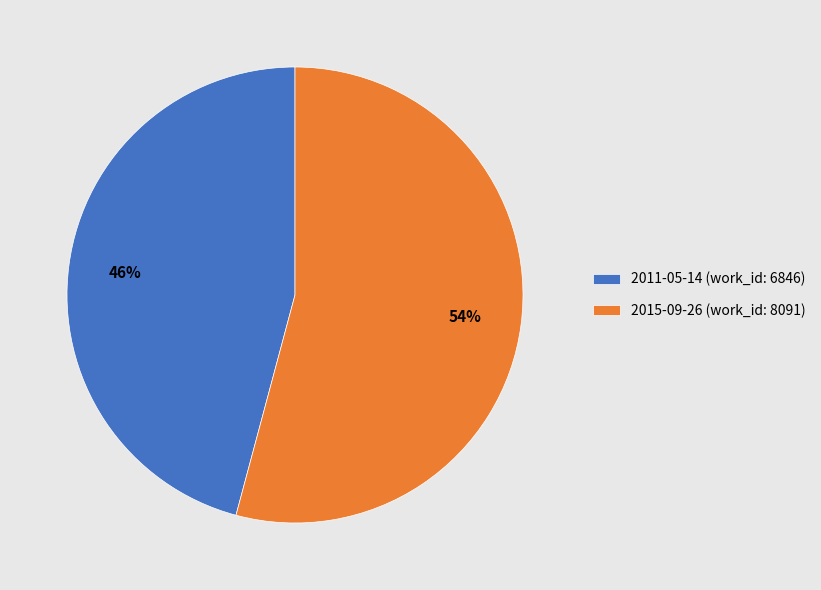

To the nearest percent, what is the combined percentage of 2015-09-26 and 2011-05-14?

100%